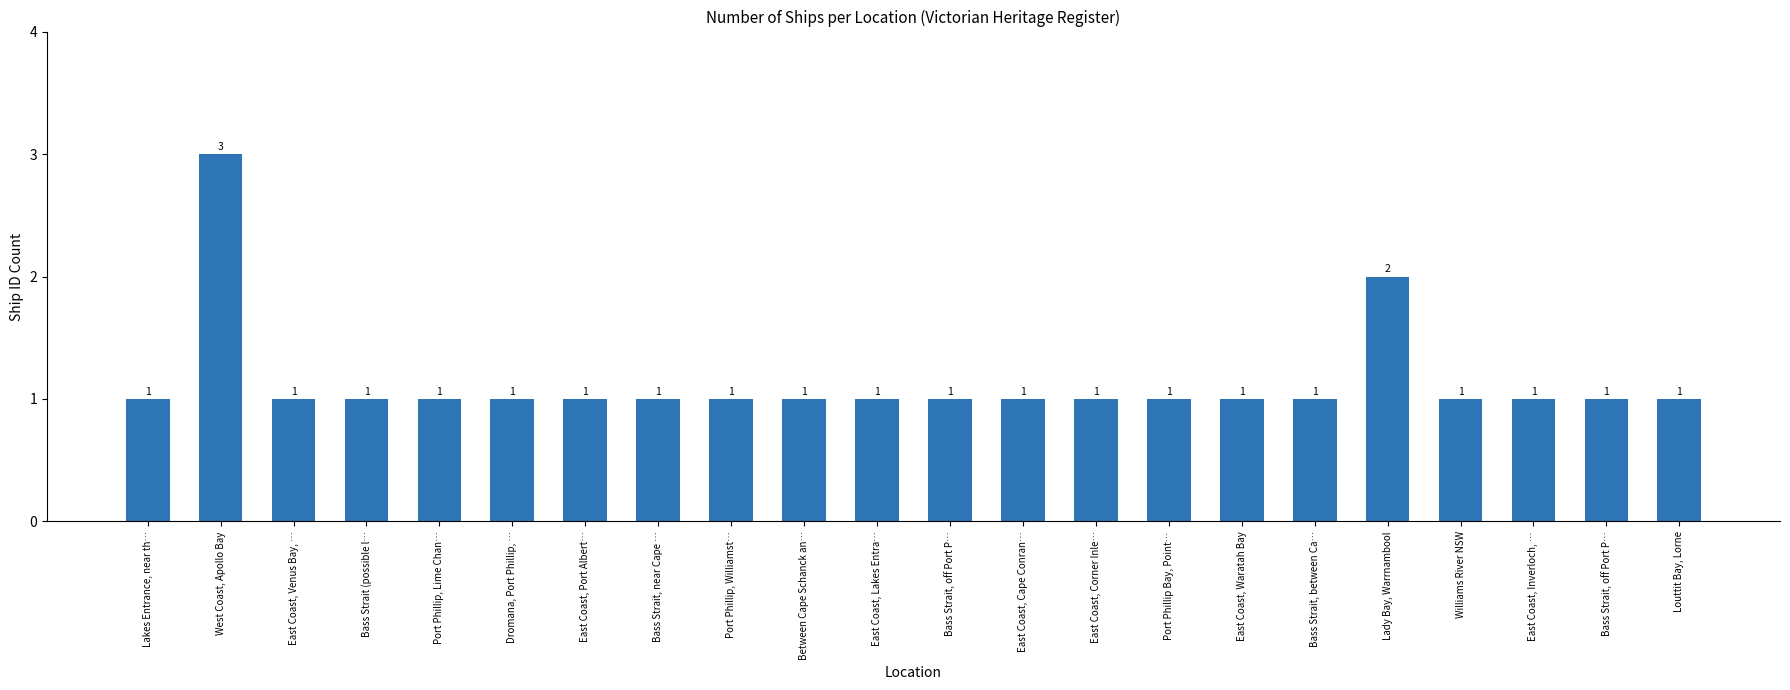

How many series are shown in this chart?

1